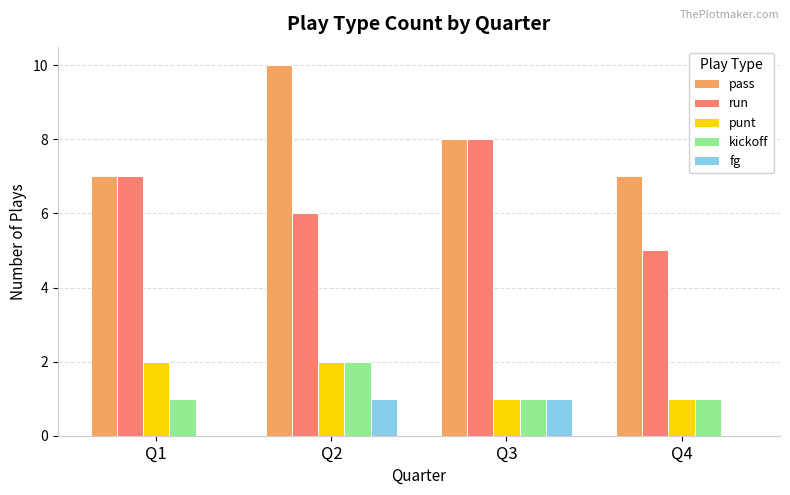

Between Q3 and Q4, which series saw the biggest shift?

run